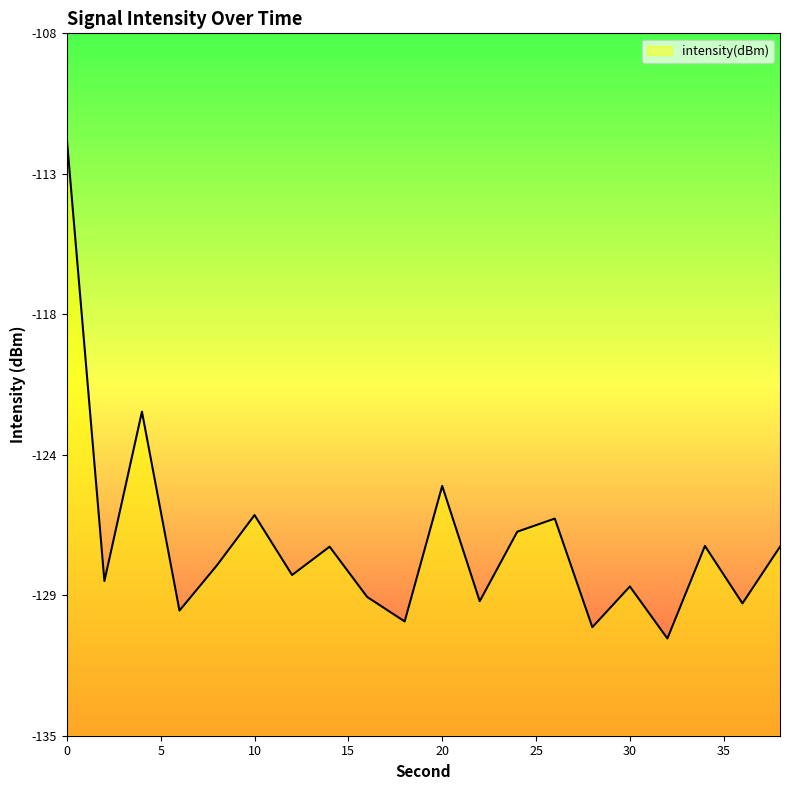

At which label is the value closest to -121?

4